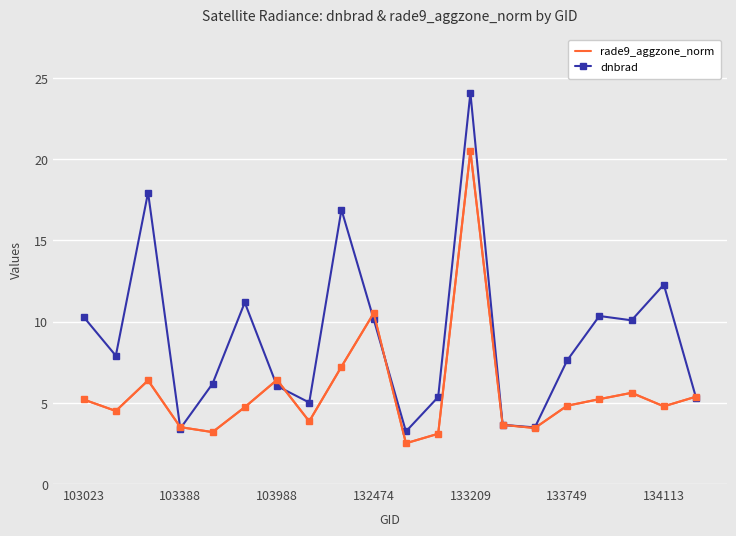

True or false: dnbrad and rade9_aggzone_norm intersect in this chart.

True